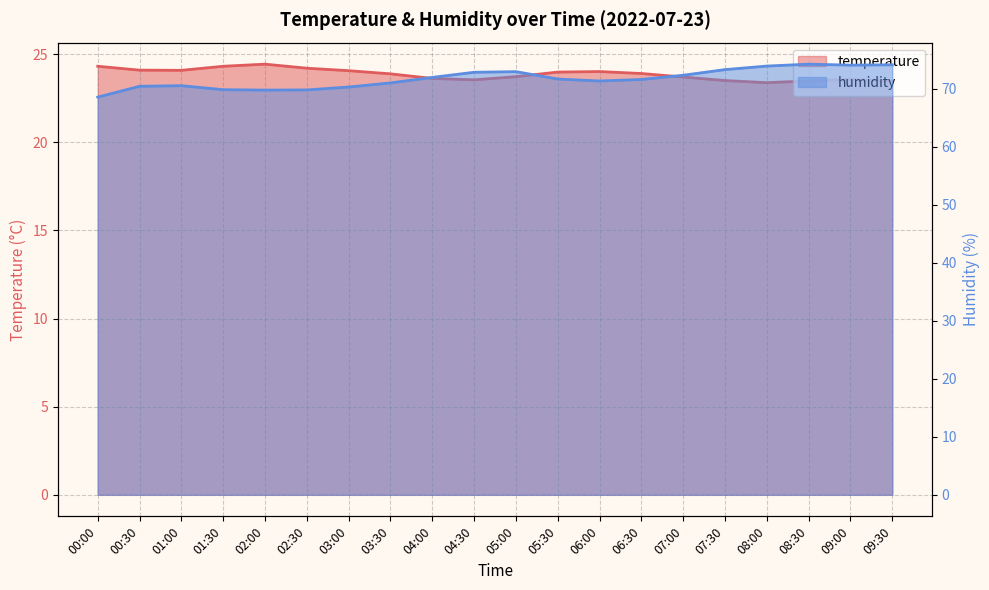

How many interior local peaks does the humidity series have?

3